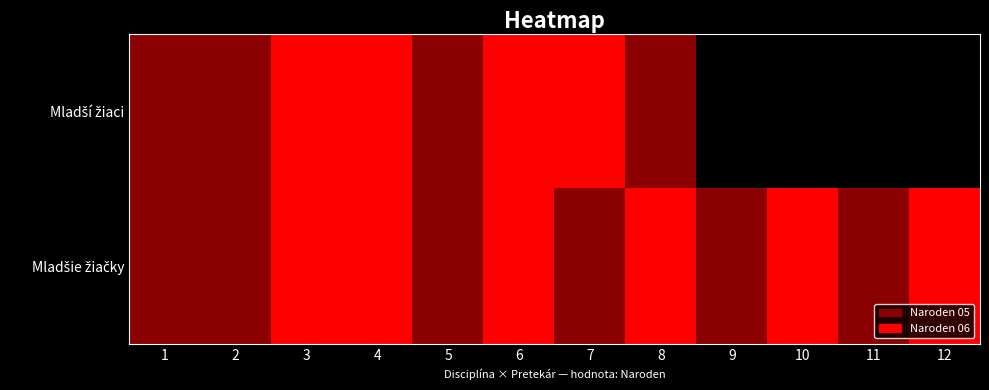

True or false: Mladší žiaci has a value of 0.5 at 5.

True